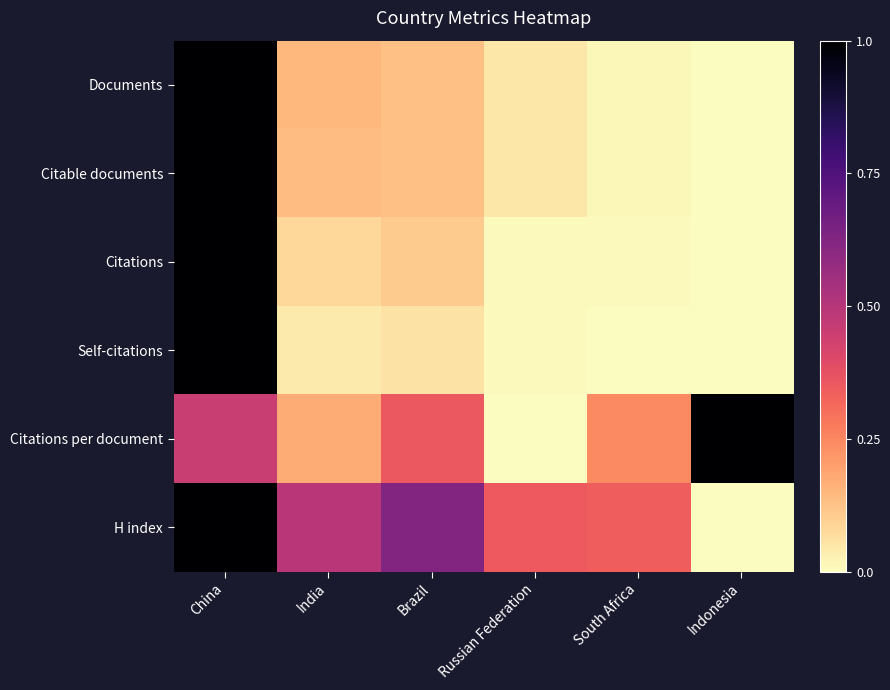

What is the total value across all series at Indonesia?

1.0